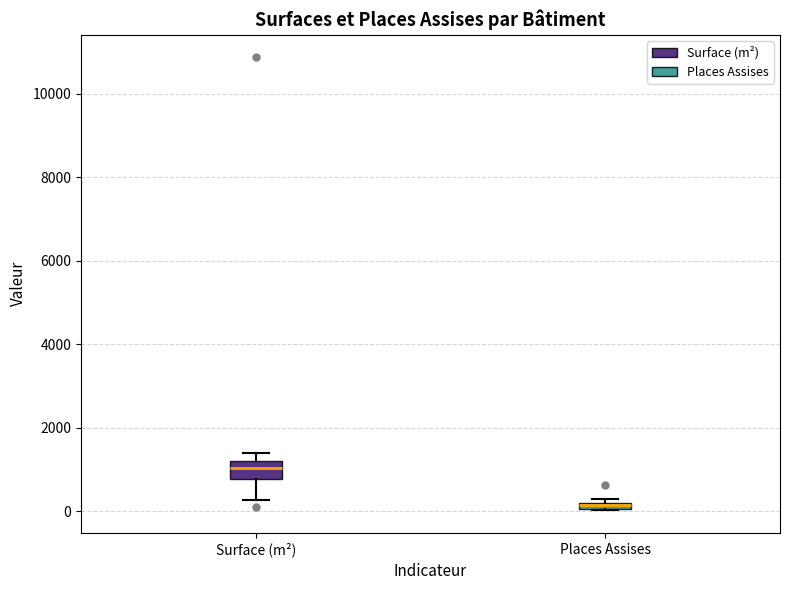

Where is the lower edge of the box for Surface (m²) on the y-axis? The values are not printed on the chart, so give them approximately, as read against the axis.

800